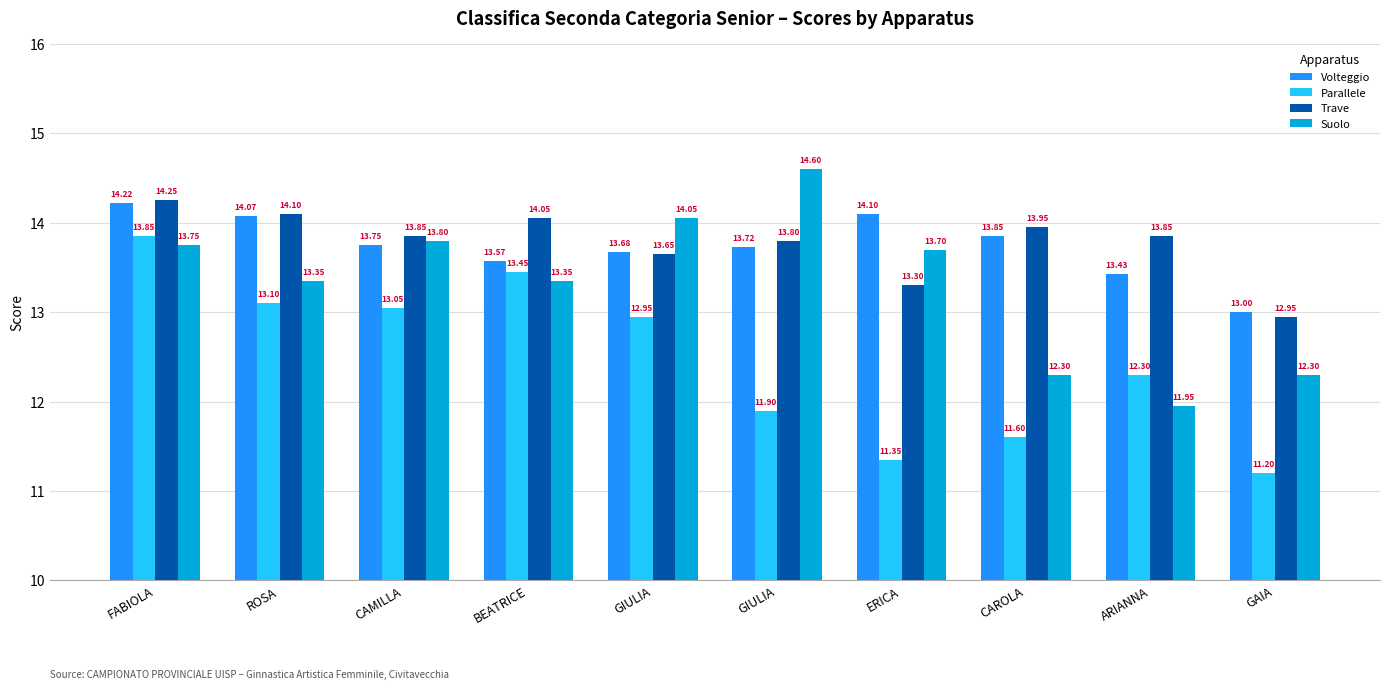

What is the difference between the maximum and minimum values in the Trave series?

1.3